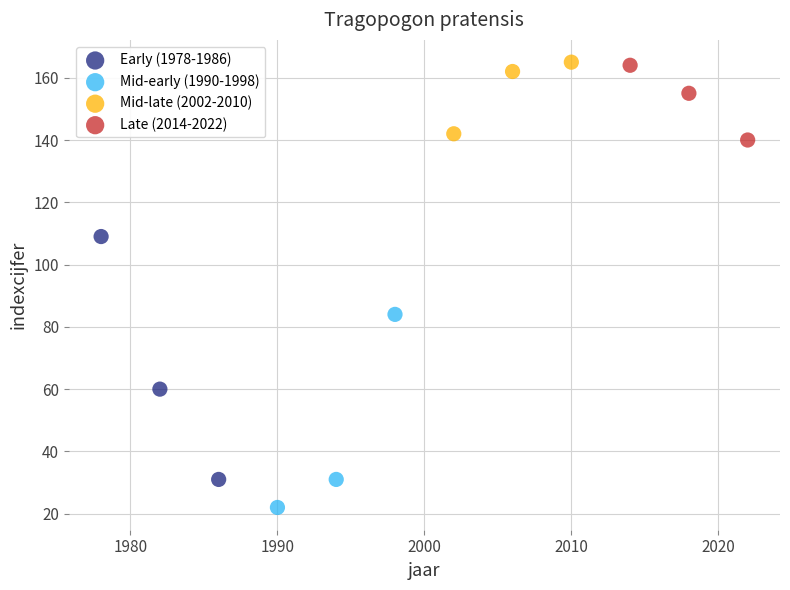

Which series has the largest Y range (max minus min)?

Early (1978-1986)